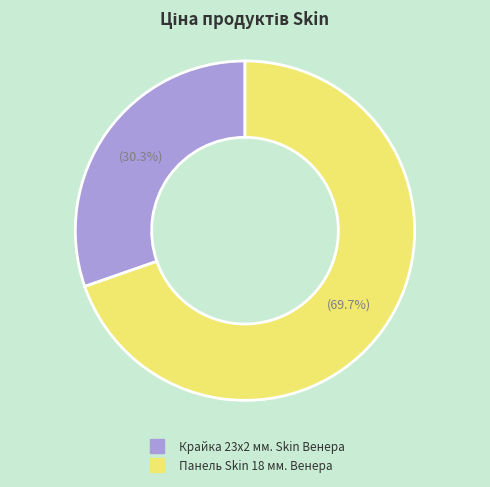

The Крайка 23x2 мм. Skin Венера slice represents 24% of the pie. True or false?

False